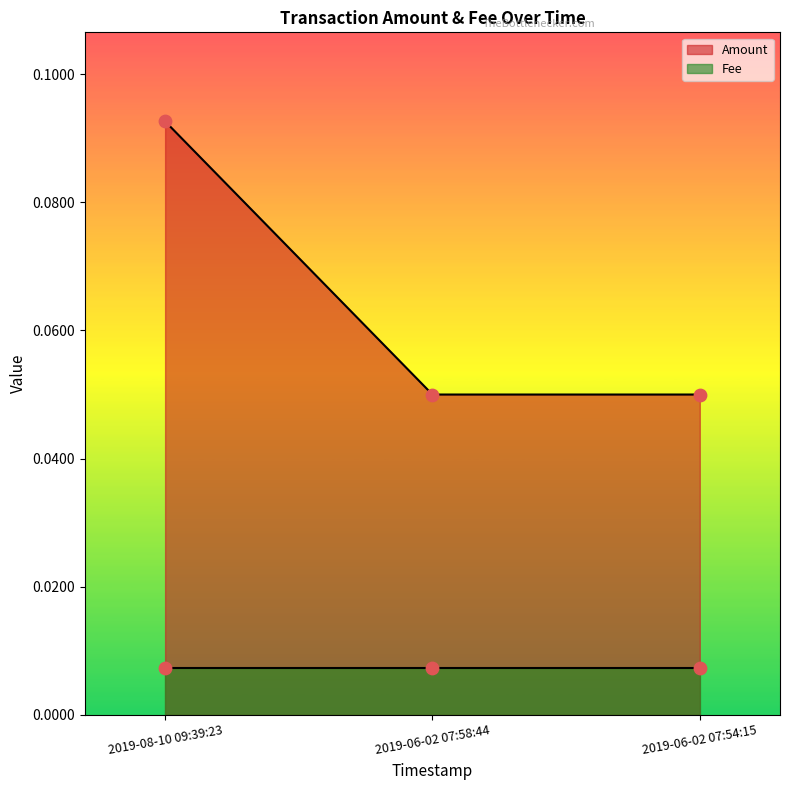

Between 2019-06-02 07:58:44 and 2019-08-10 09:39:23, which is larger?

2019-08-10 09:39:23